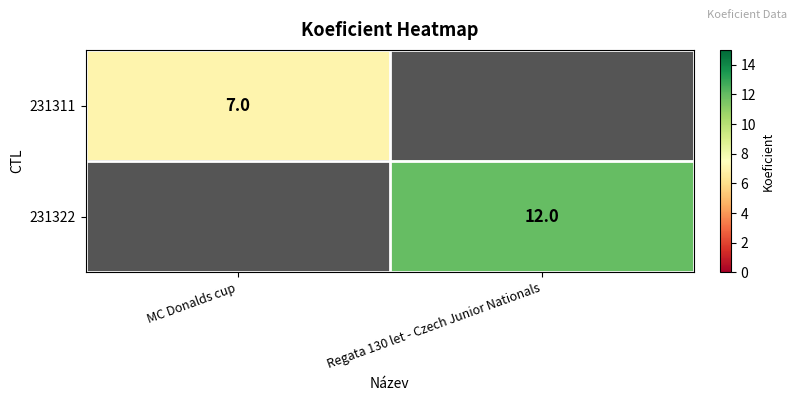

True or false: 231322 has a value of 12 at Regata 130 let - Czech Junior Nationals.

True